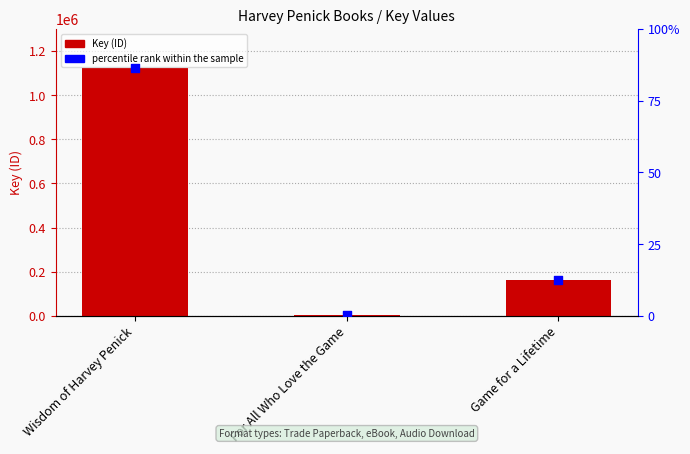

Which series contains the lowest Y value?

percentile rank within the sample